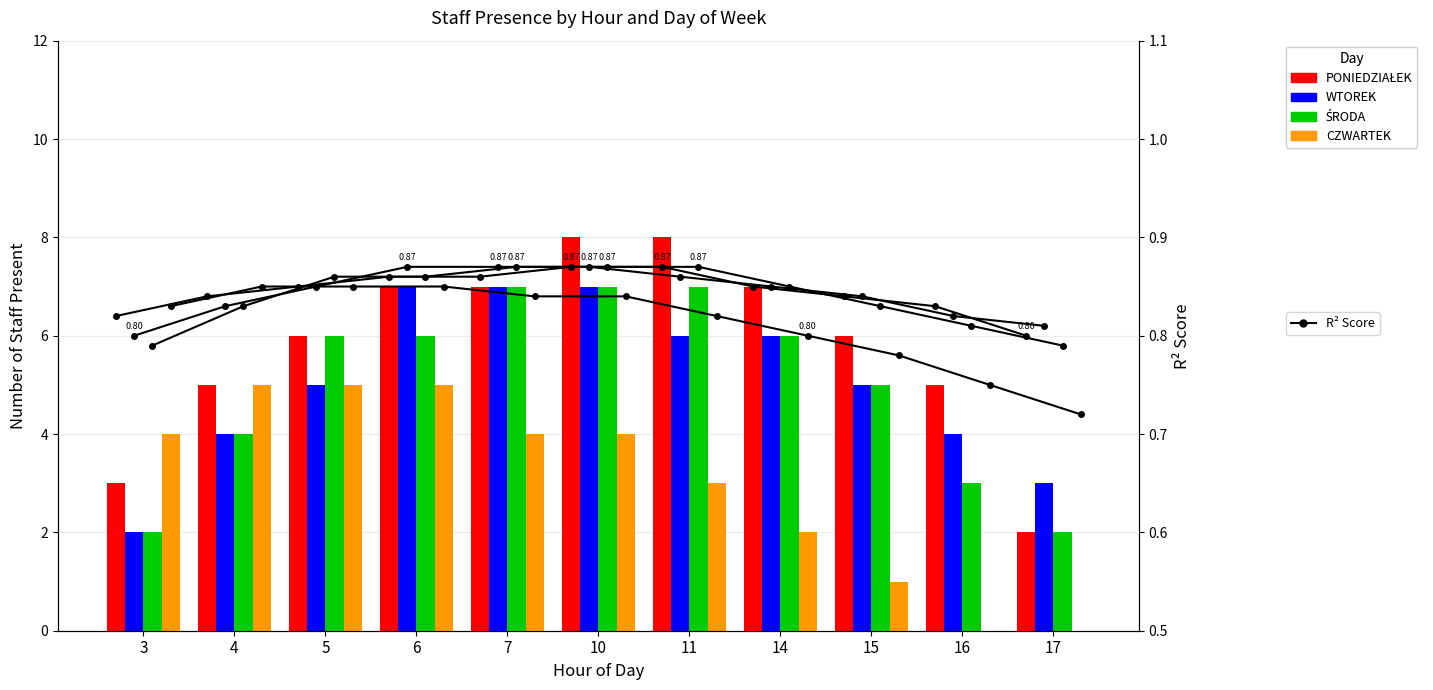

What is the spread (max minus min) of values at 6?

6.1